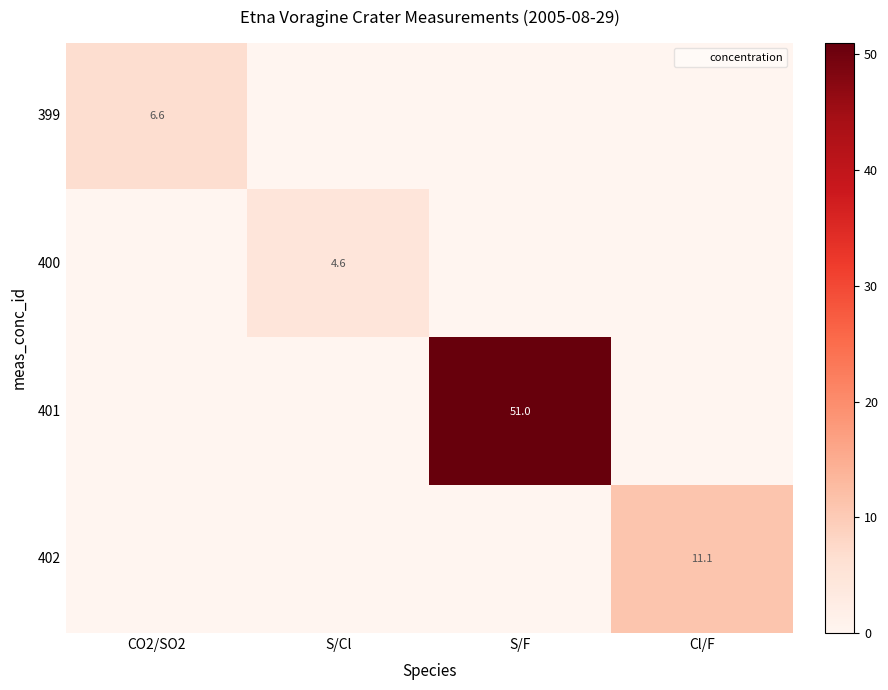

Is it true that 399 equals 9.1 at CO2/SO2?

False